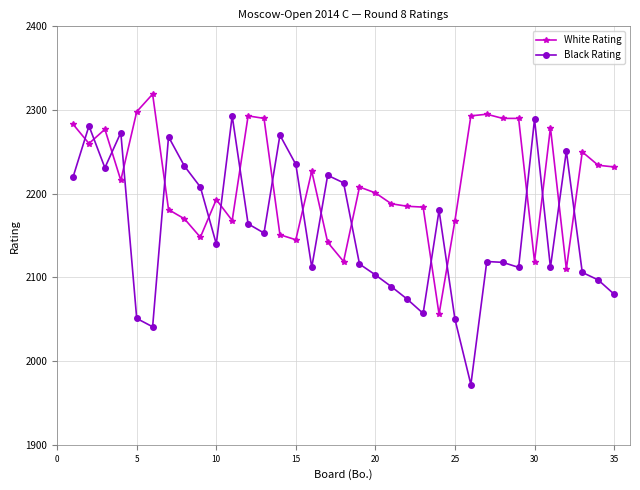

List the series in order of their peak value, lowest first.

Black Rating, White Rating